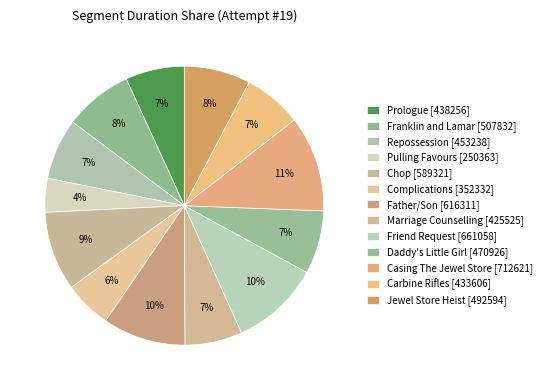

Which category has the smallest portion of the pie?

Pulling Favours